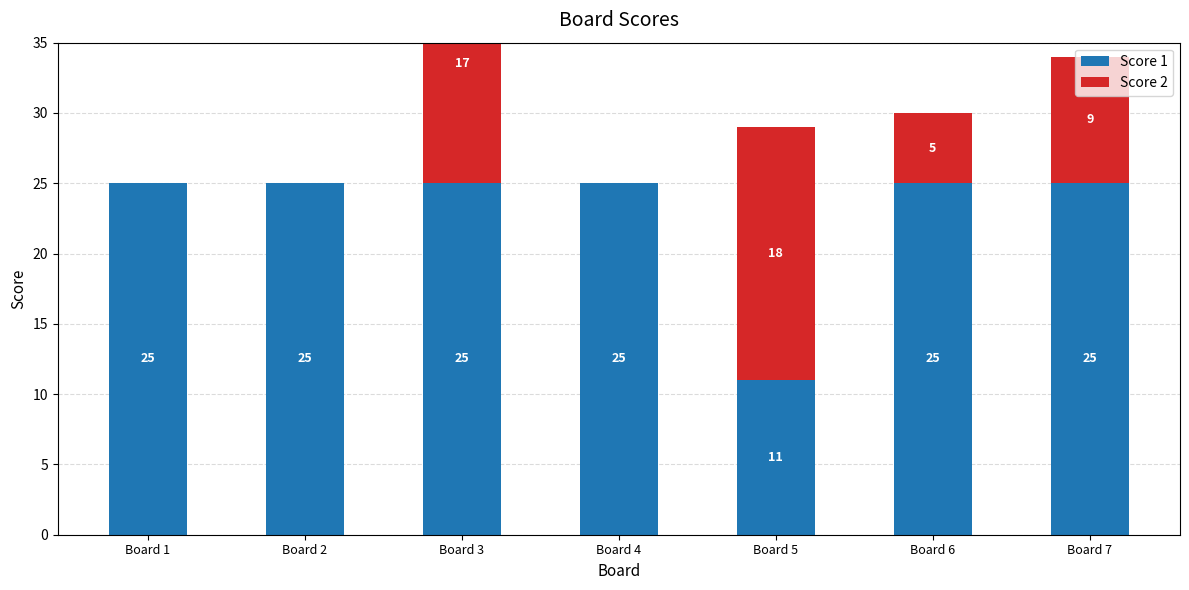

The Score 2 series shows 5 at Board 6. True or false?

True